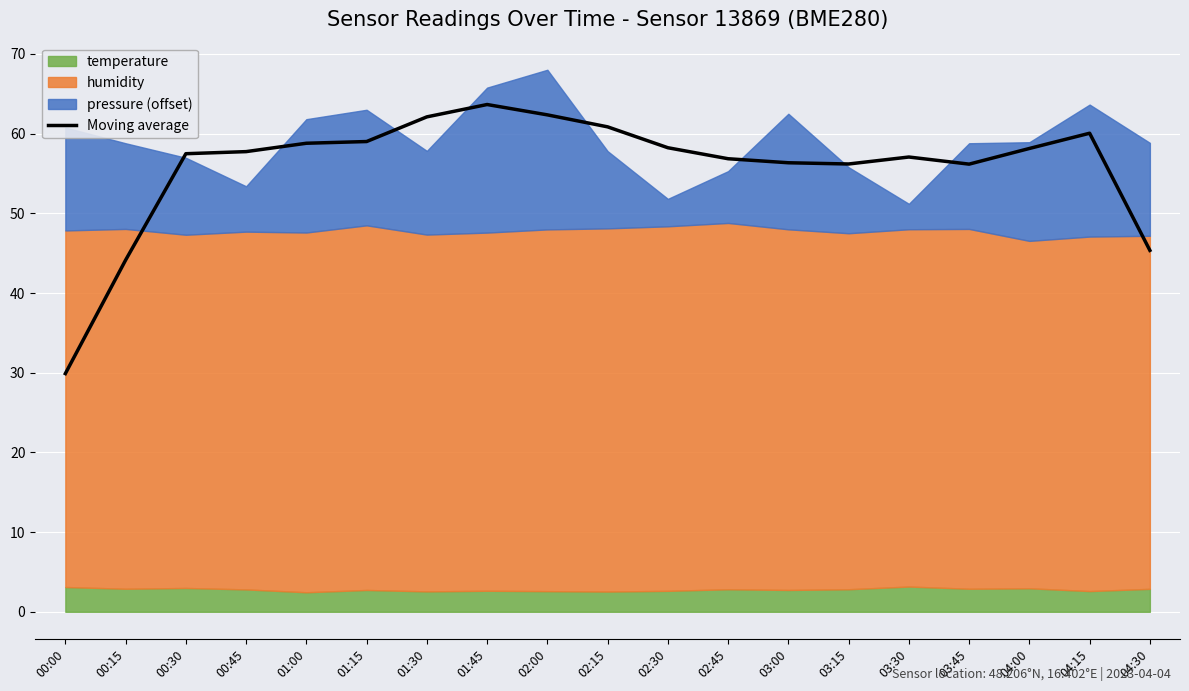

Is it true that Moving average equals 57.1 at 03:30?

True